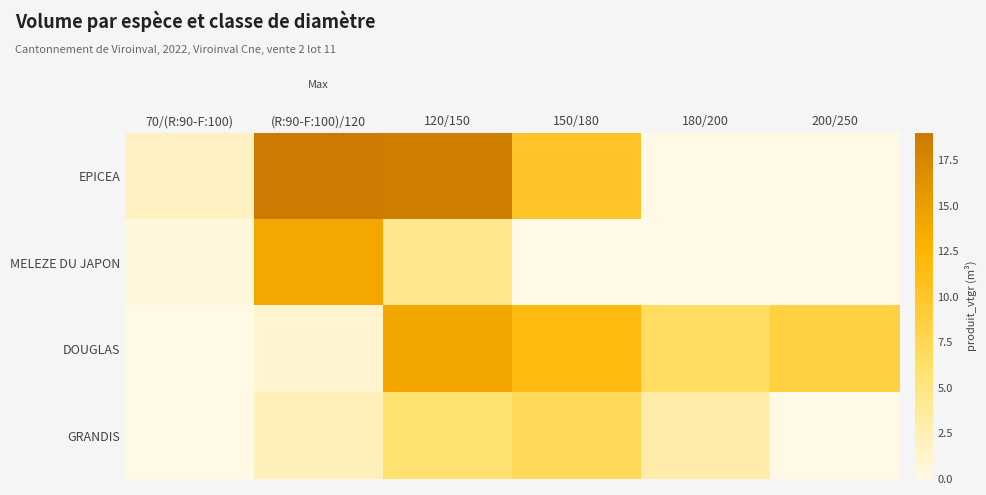

What is the spread (max minus min) of values at 180/200?

6.6